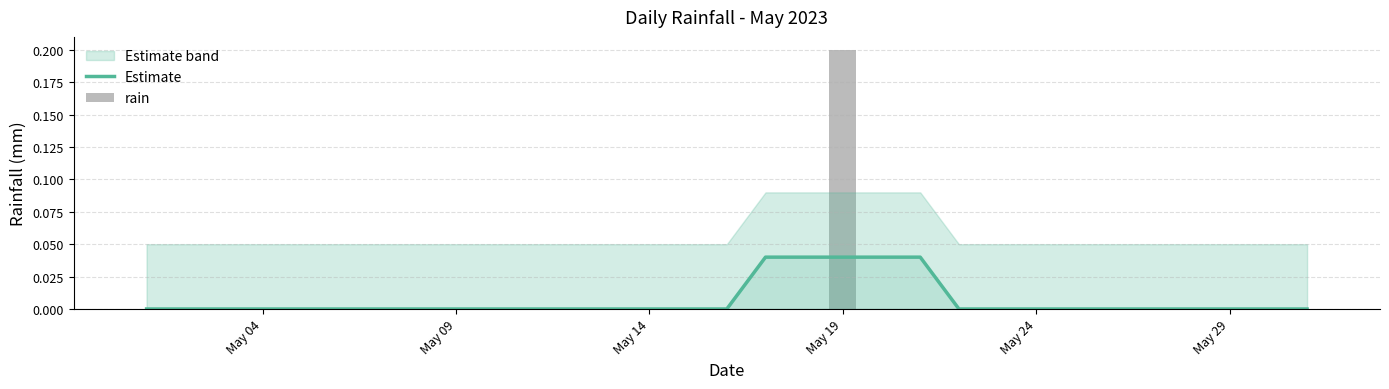

How many values in the Estimate series exceed 0?

5